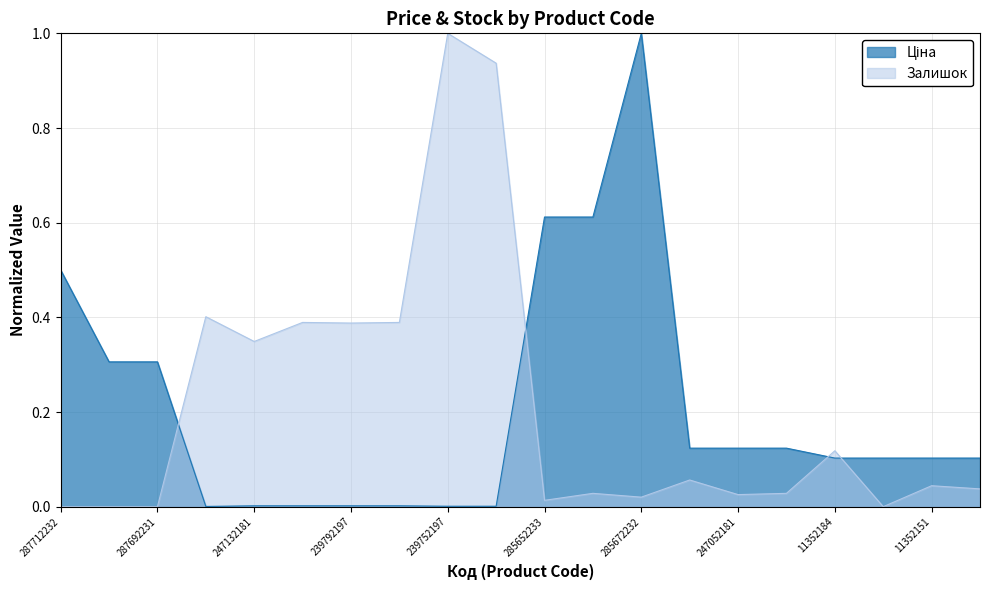

At which category does Ціна reach its first local peak?

285672232